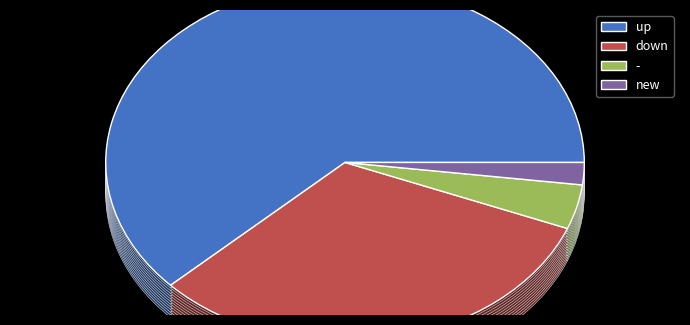

What is the ratio of the value at new to the value at -?

0.5